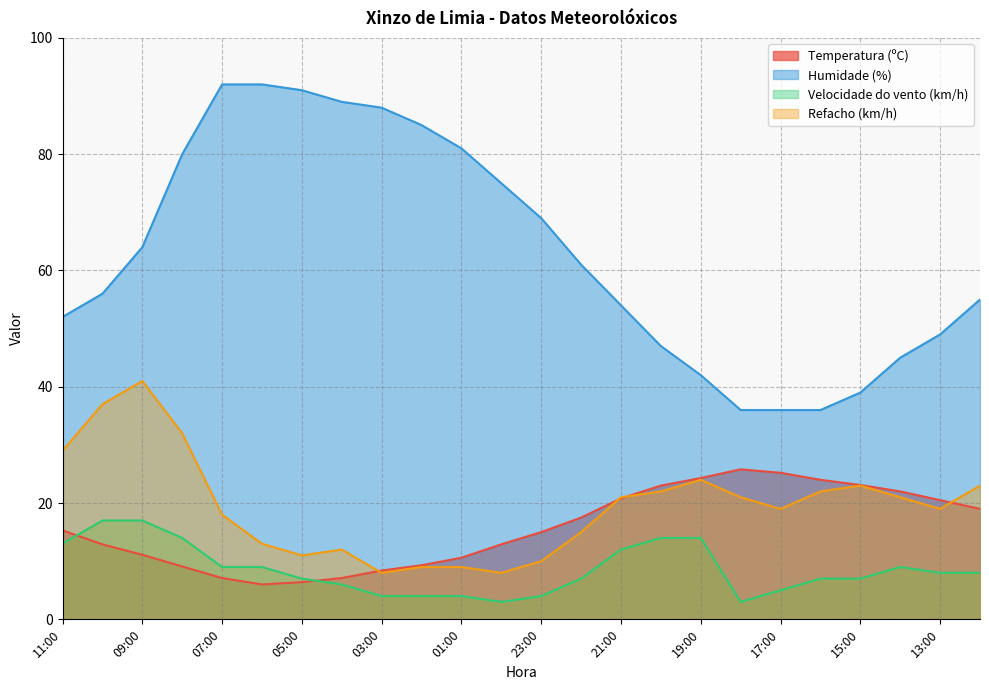

Is the value of Temperatura (ºC) at 03:00 greater than the value of Humidade (%) at 19:00?

No